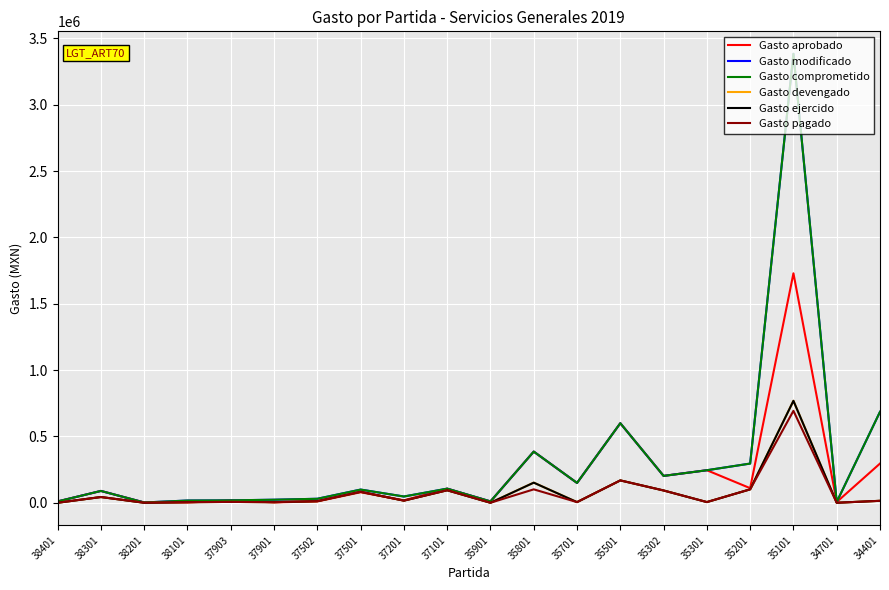

True or false: Gasto modificado and Gasto ejercido cross at least once.

False